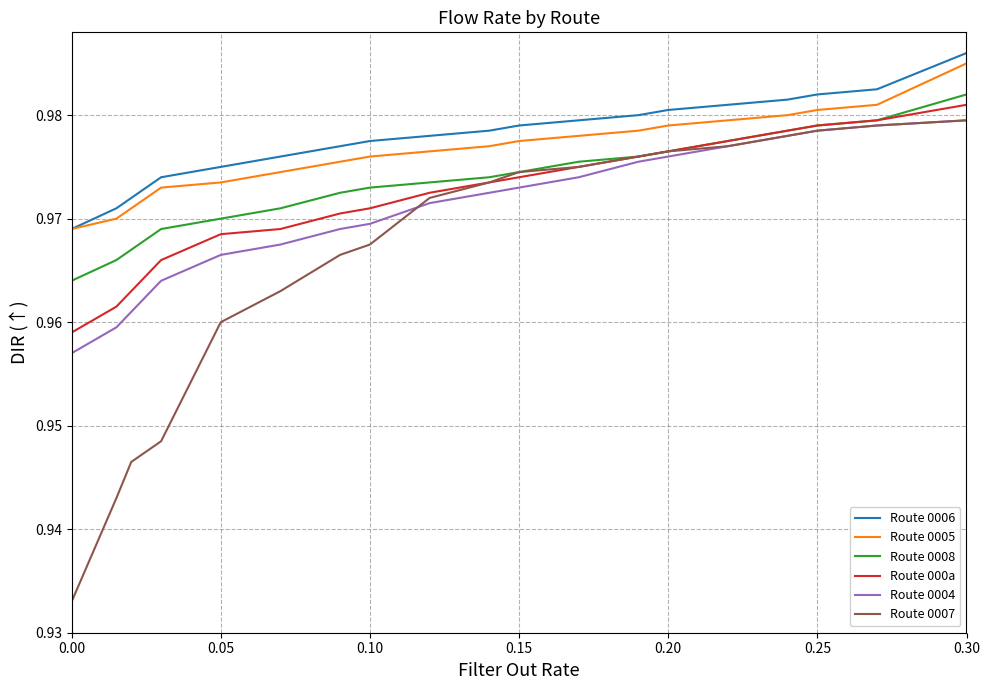

Which series has the largest total across all categories?

Route 0006